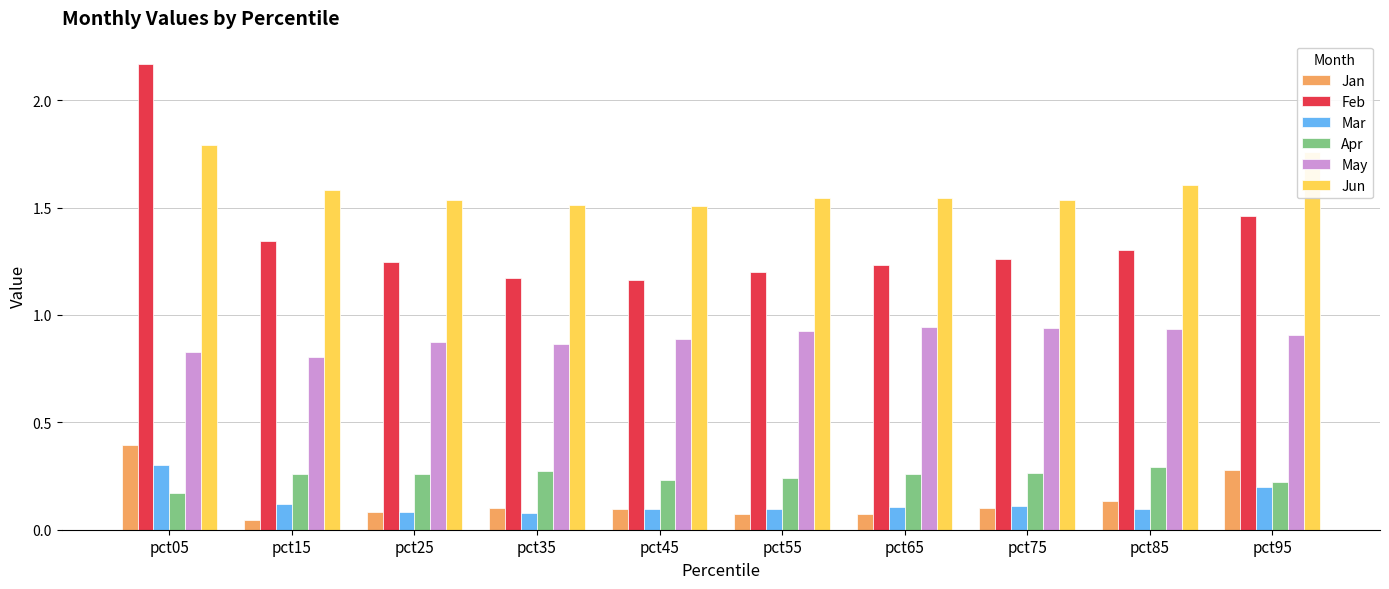

Does the chart contain any negative values?

No